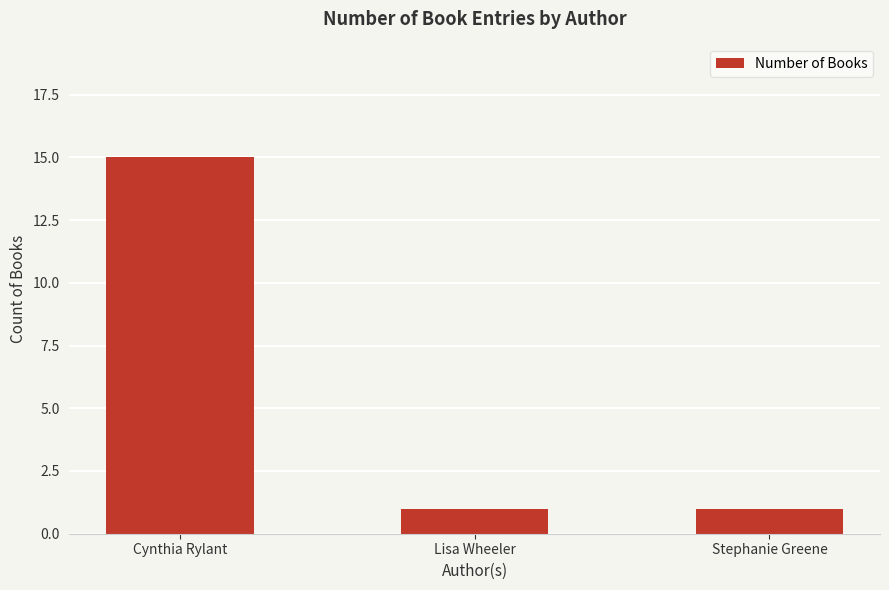

The chart shows a value of 15 at Cynthia Rylant. True or false?

True